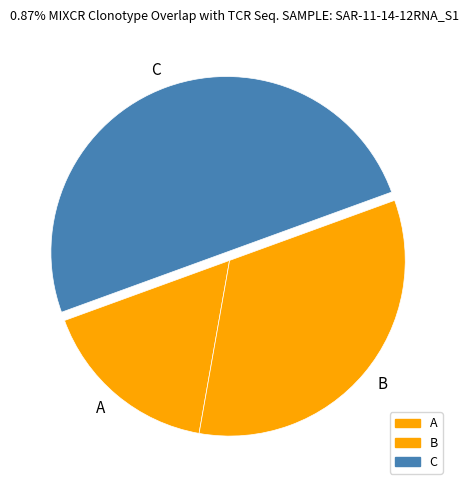

Is it true that B is 33% of the pie?

True